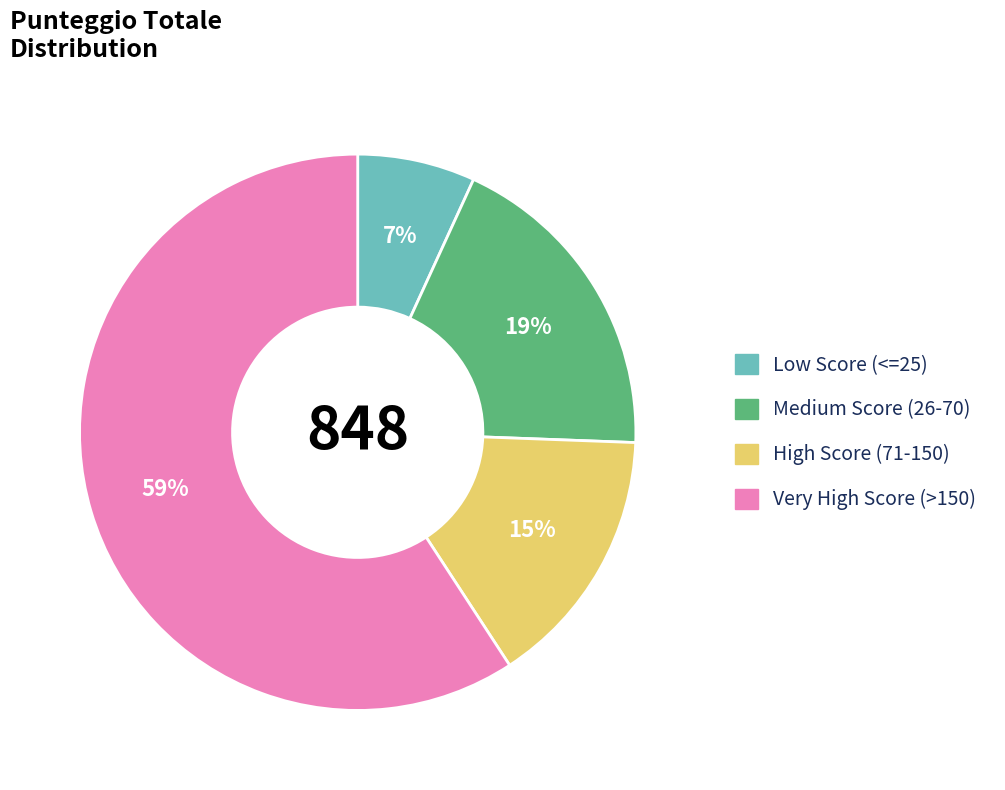

Is there any slice that represents more than half of the pie?

Yes